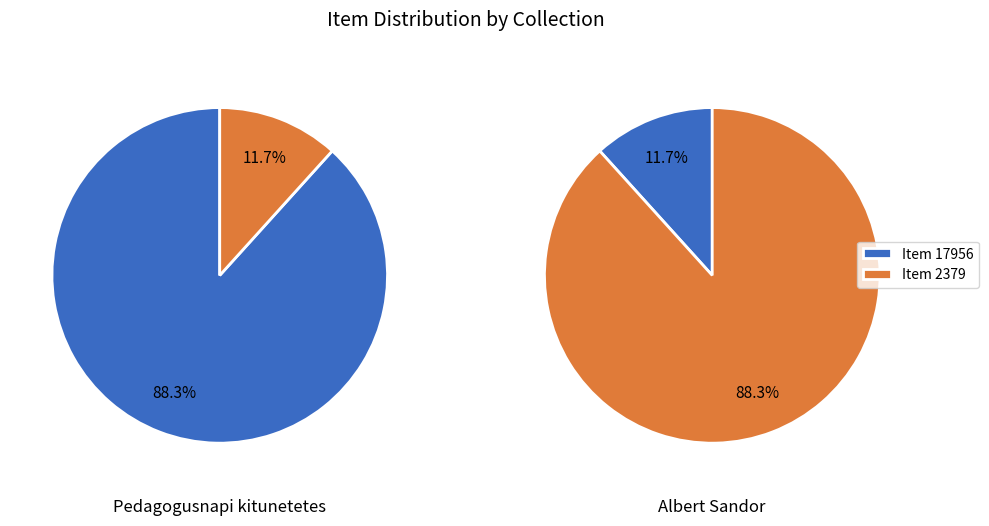

Do 1 and 0 together represent more than half of the pie?

Yes